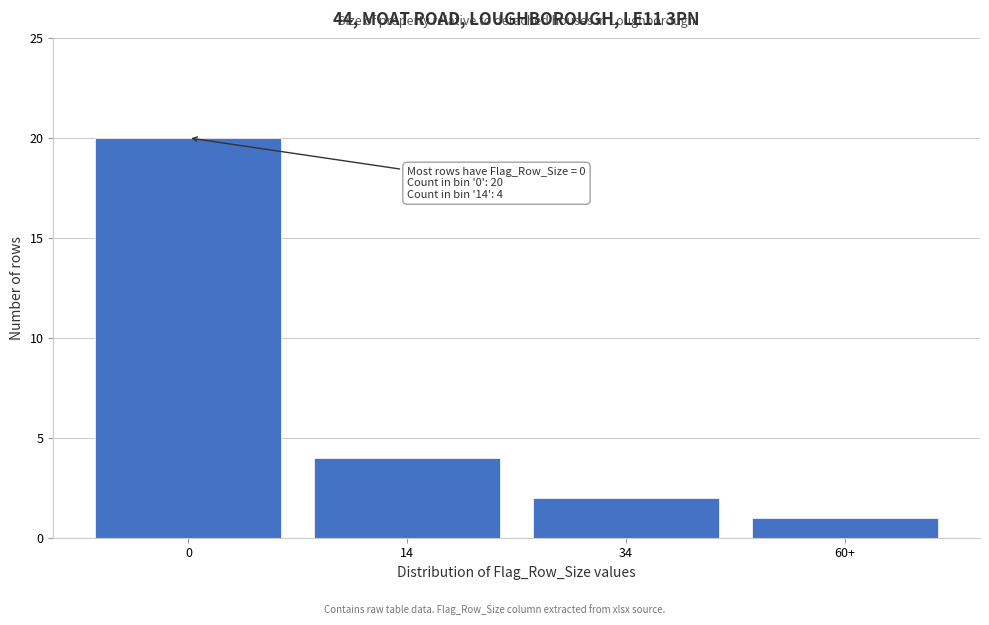

Reading right to left, list all the values displayed in this chart.

60+=1	34=2	14=4	0=20